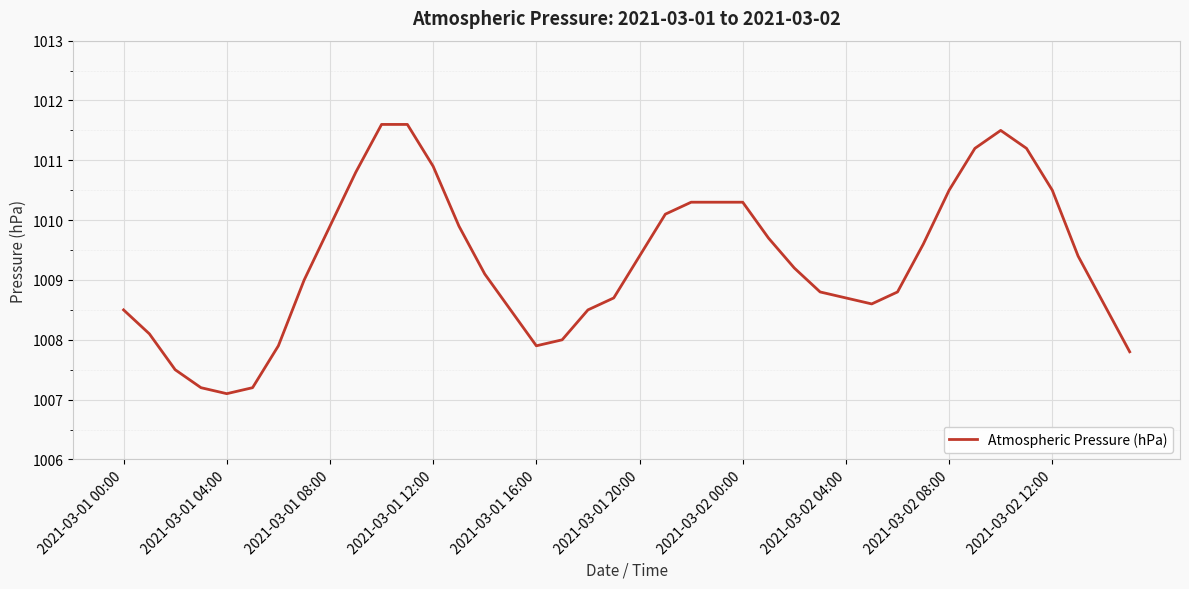

What is the difference between the maximum and minimum values?

4.5